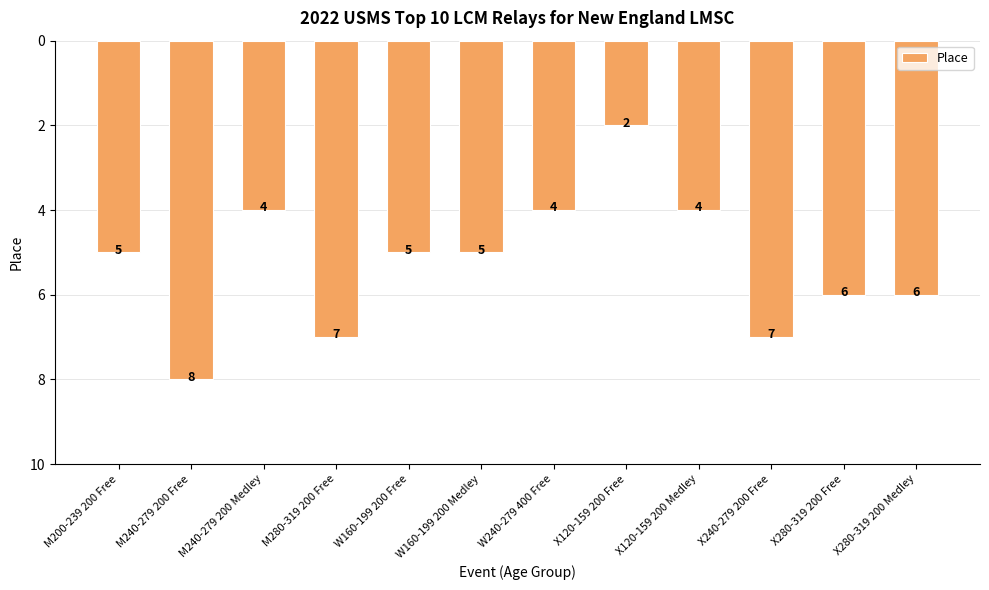

What is the label of the 12th bar from the right?

M200-239 200 Free